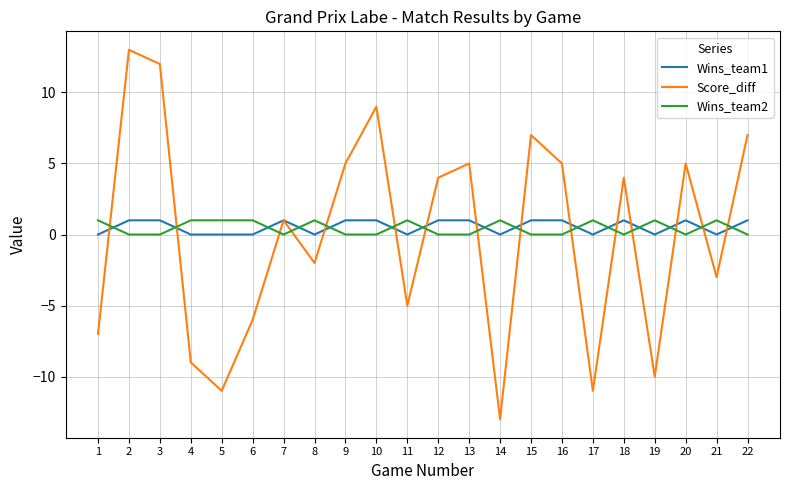

What is the total value across all series at 1?

-6